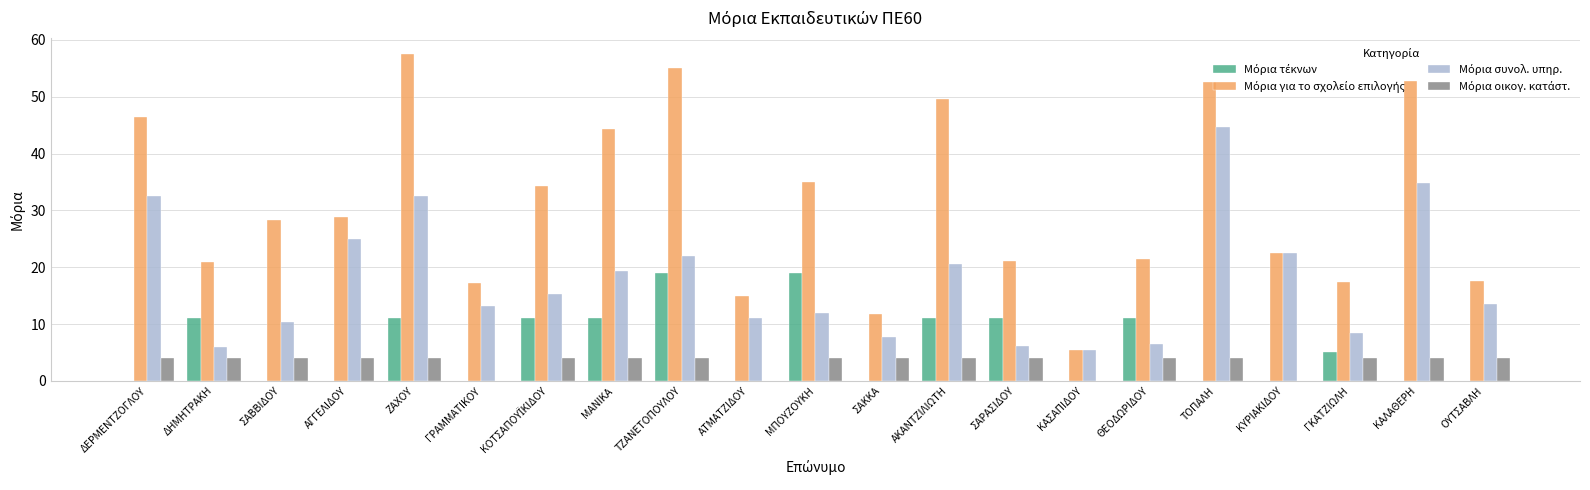

Which series changed the most between ΤΖΑΝΕΤΟΠΟΥΛΟΥ and ΣΑΡΑΣΙΔΟΥ?

Μόρια για το σχολείο επιλογής